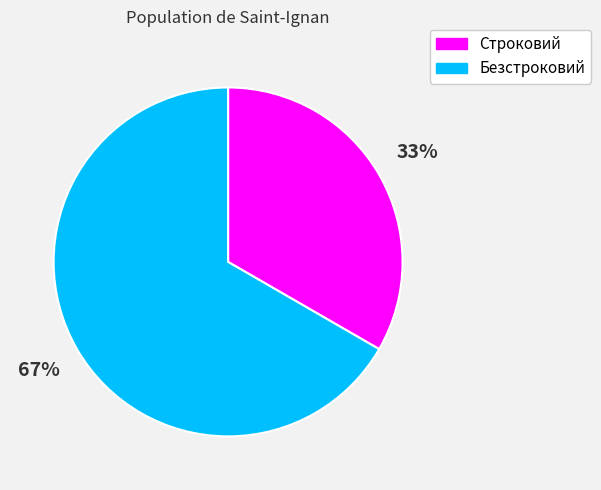

Is it true that Строковий is 40% of the pie?

False